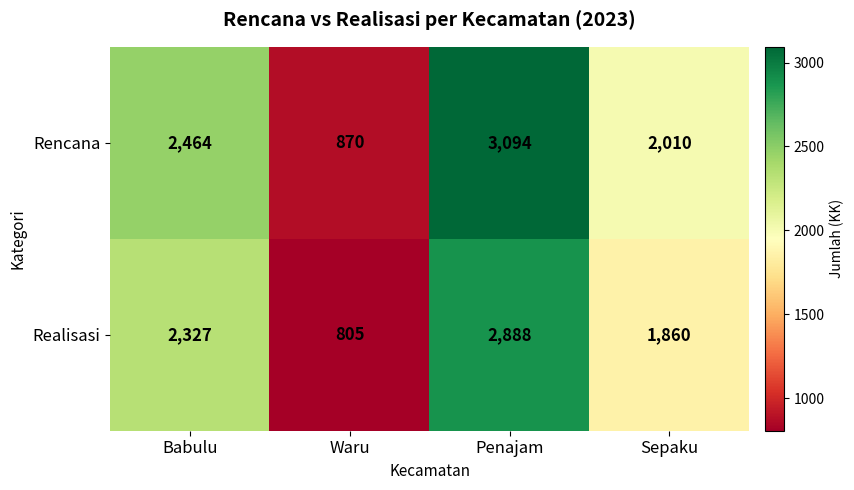

Count the Rencana values in the range 2010 to 3094.

3